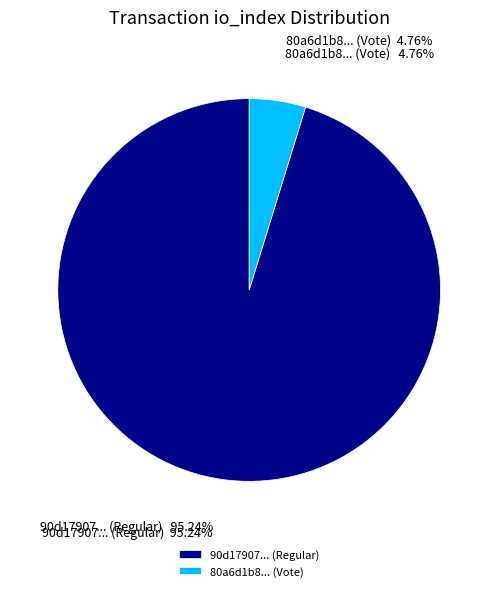

Combined, what portion of the pie is Vote (io_index=2) and Regular (io_index=40)?

100.0%